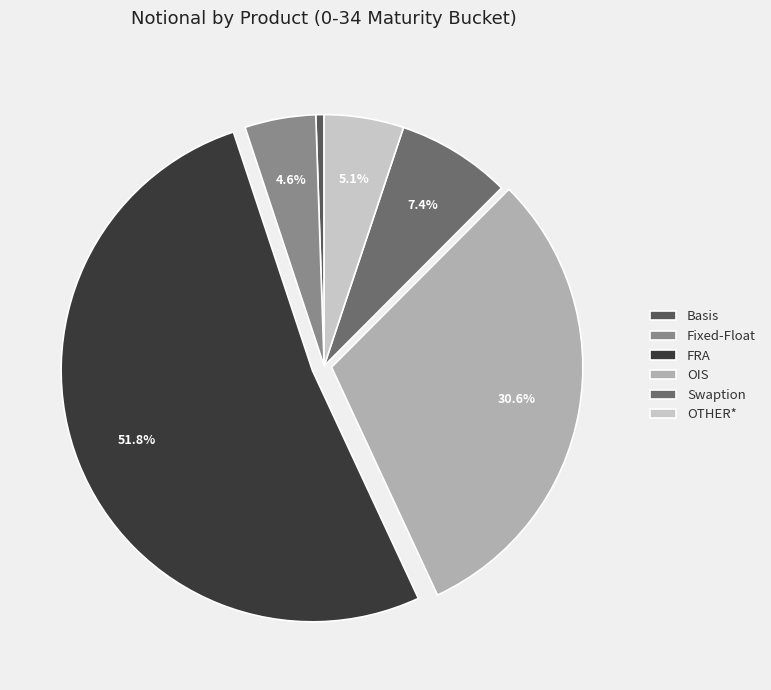

To the nearest percent, what percentage of the pie is Swaption?

7%